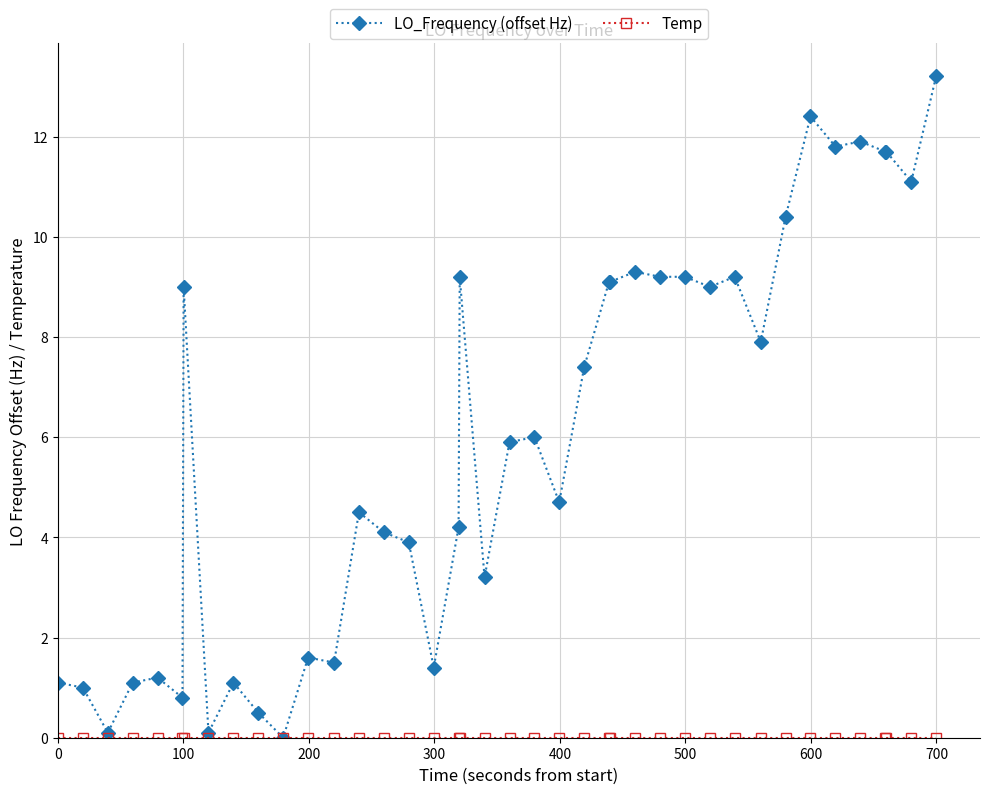

How many values in the LO_Frequency (offset Hz) series are below 6?

20